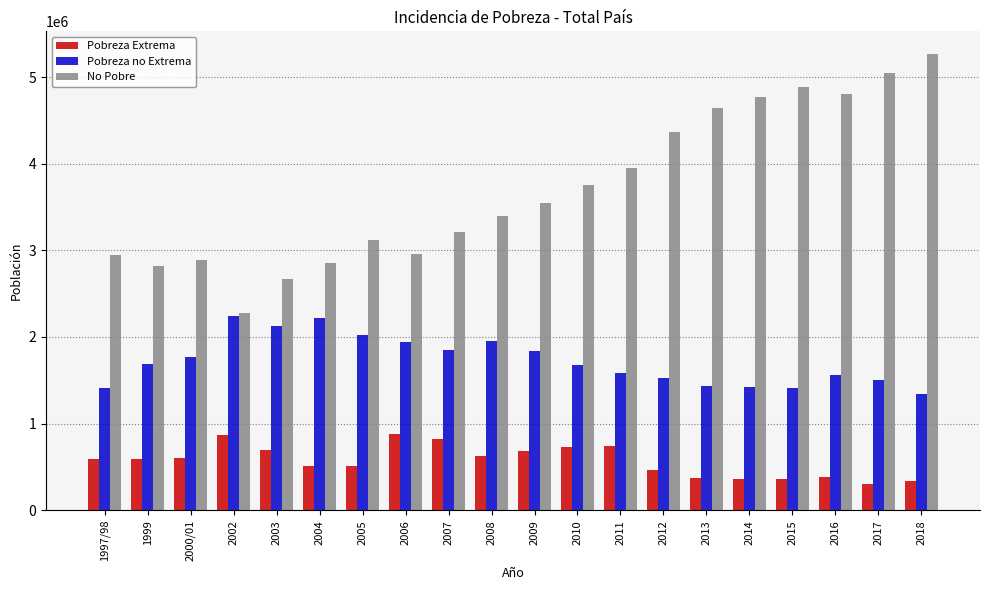

List the series in order of their overall mean, highest first.

No Pobre, Pobreza no Extrema, Pobreza Extrema